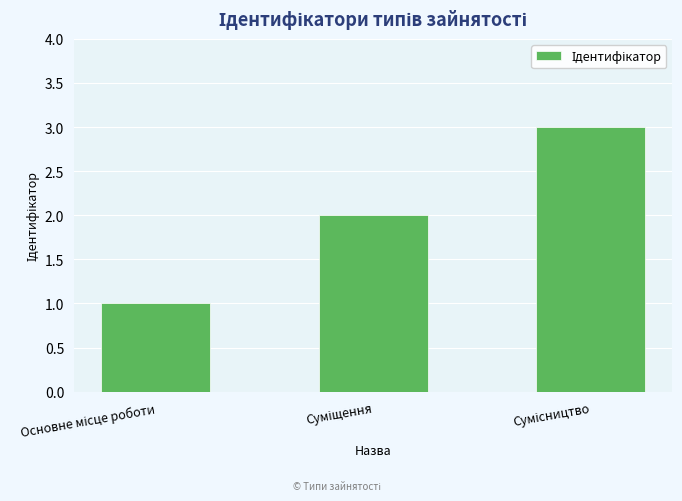

What is the difference between the maximum and minimum values?

2